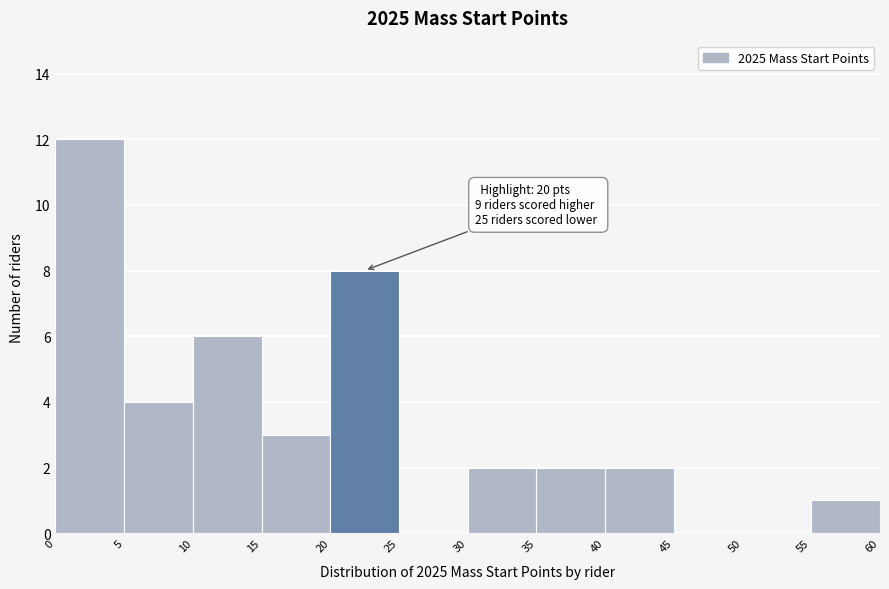

Over which range of the x-axis is the bar tallest?

0 to 5